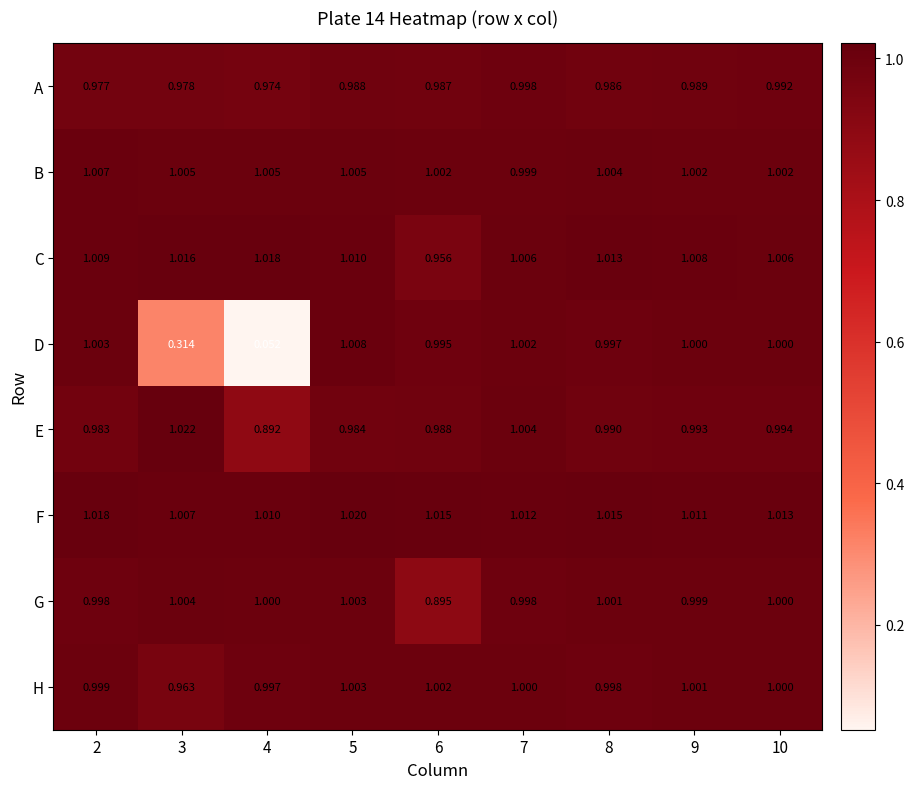

Between 4 and 9, which series saw the biggest shift?

D